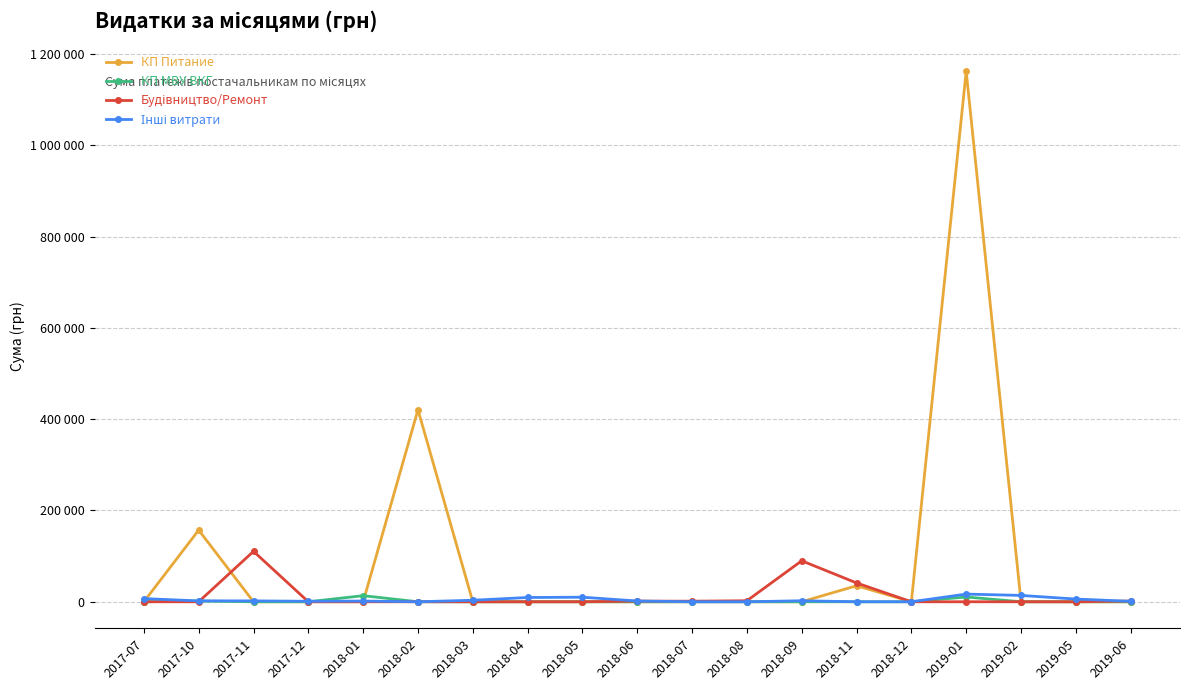

Does the chart have visible grid lines?

Yes